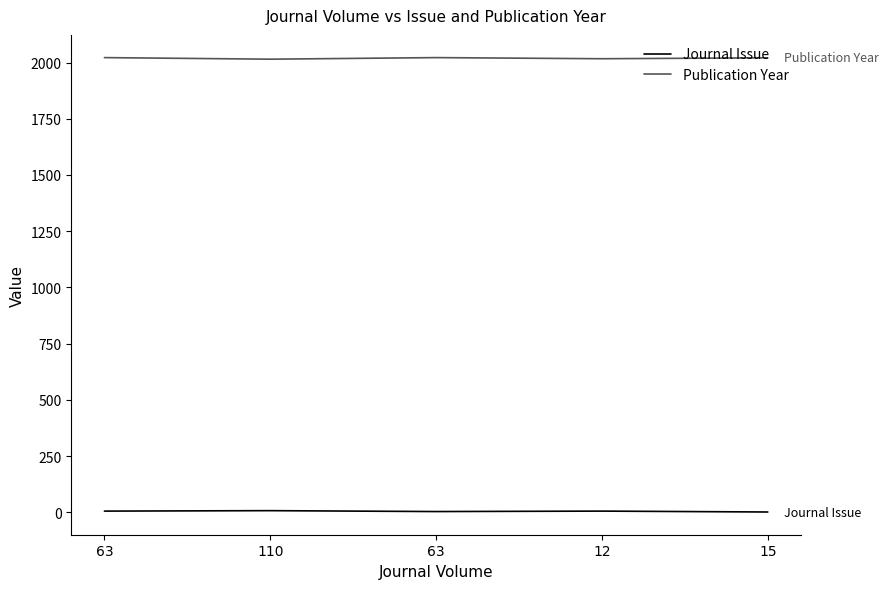

True or false: Publication Year has a value of 2631 at 63.

False